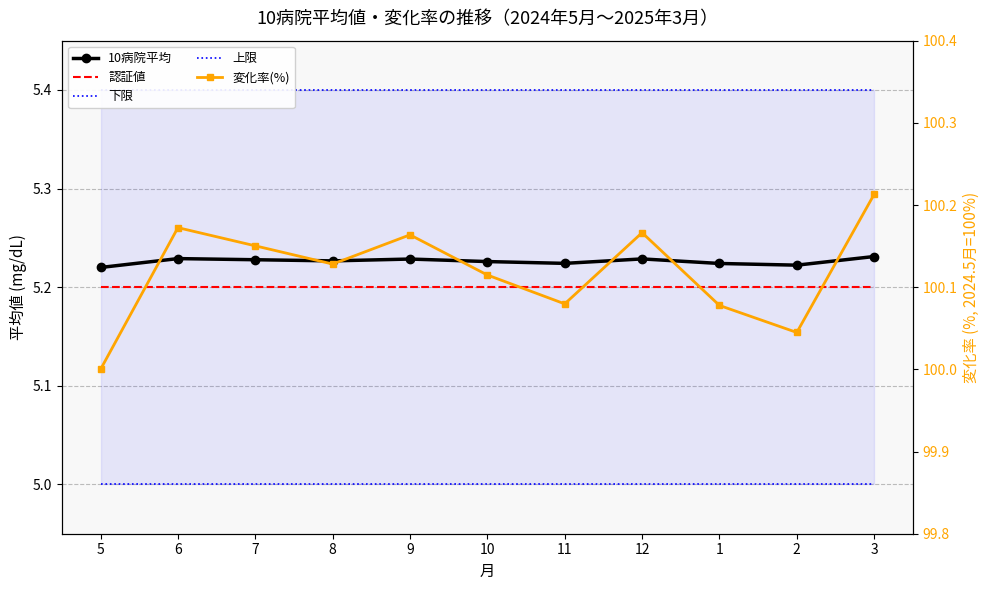

At which label does 下限 reach its minimum?

5